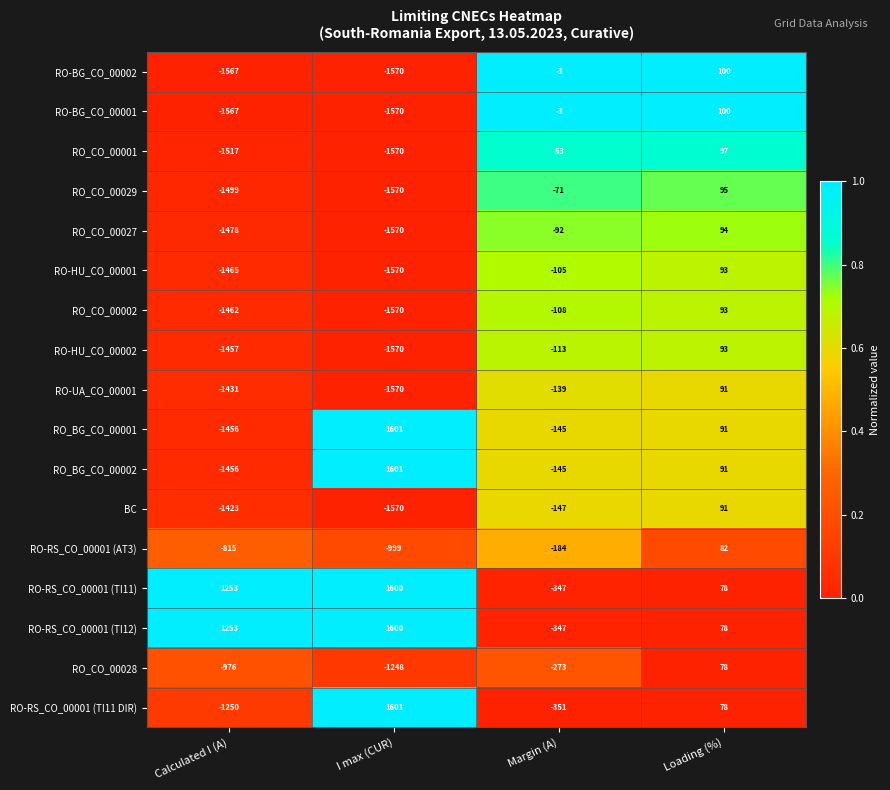

True or false: RO-BG_CO_00002 has a value of -3 at Margin (A).

True